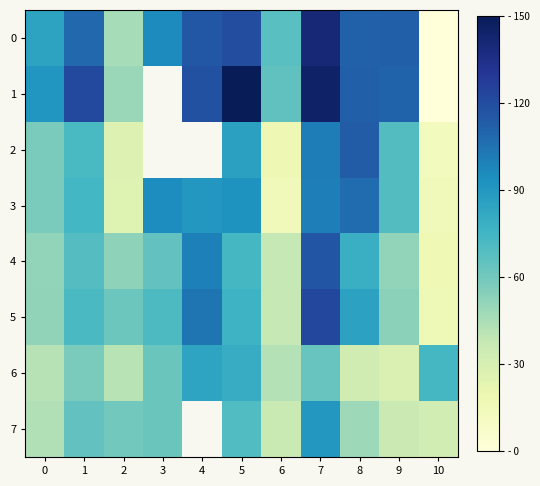

What is the sum of all 5 values?

750.9